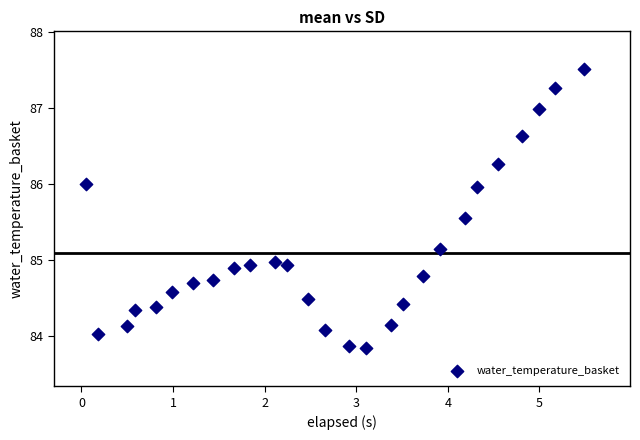

What is the range of X values (max minus min)?

5.4